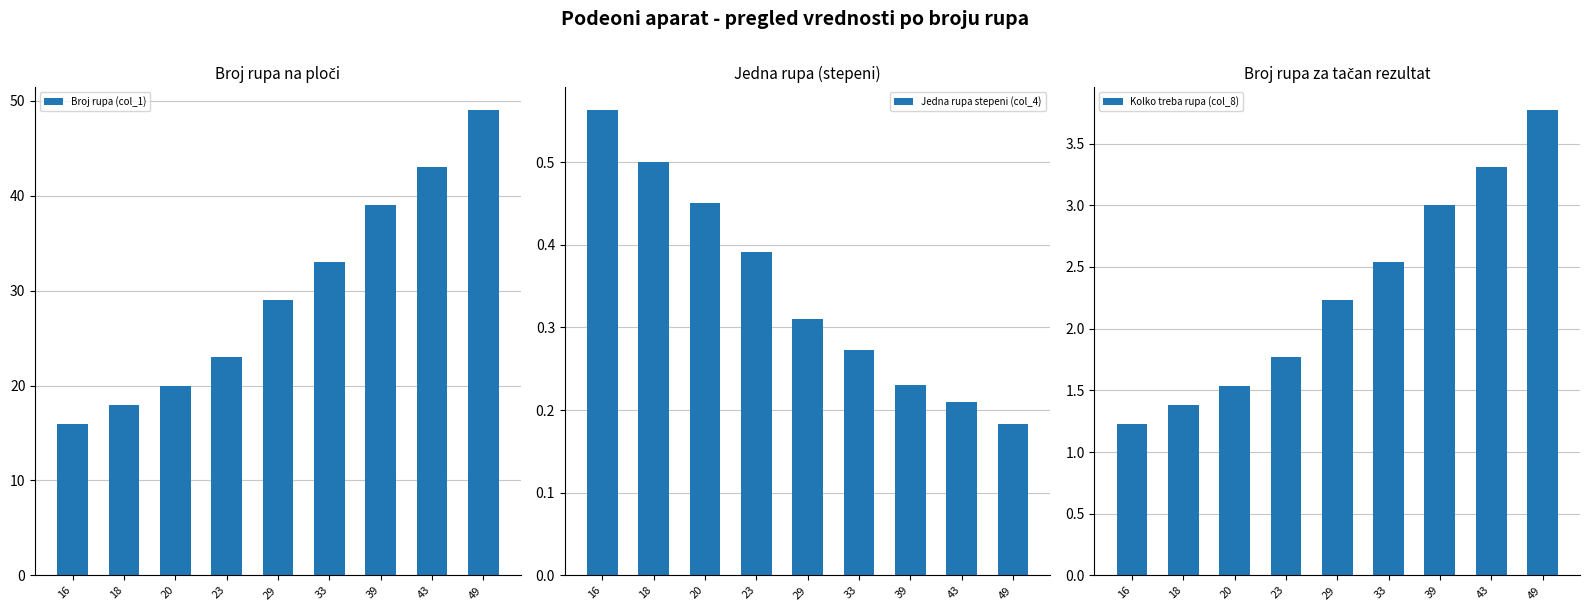

What is the value of the Broj rupa (col_1) bar at the 3rd from the left?

20